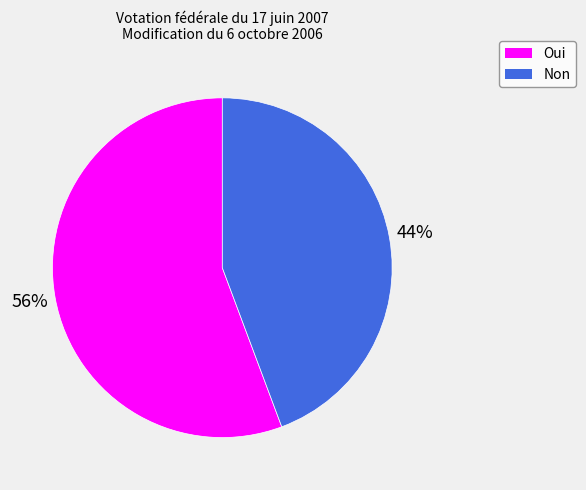

Does Non represent more than half of the total?

No